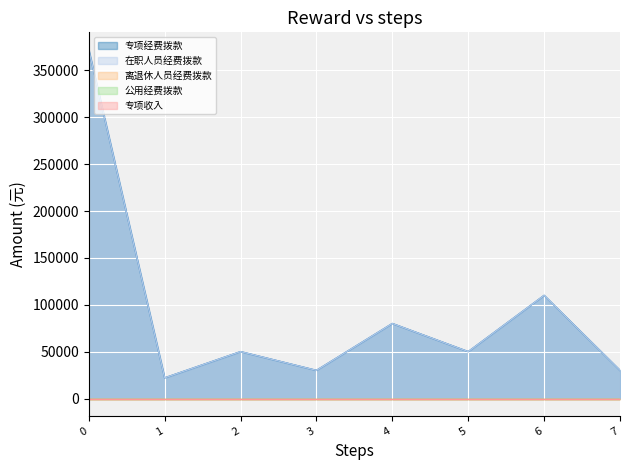

Reading left to right, transcribe all the data shown in this chart.

专项经费拨款: 合计=372000	库房水电、安全防护费=22000	数字档案馆带宽提速=50000	档案文献、征集编研=30000	档案事业管理经费=80000	防虫防霉药物=50000	库房运行费=110000	重点档案抢救和保护费=30000
在职人员经费拨款: 合计=372000	库房水电、安全防护费=22000	数字档案馆带宽提速=50000	档案文献、征集编研=30000	档案事业管理经费=80000	防虫防霉药物=50000	库房运行费=110000	重点档案抢救和保护费=30000
离退休人员经费拨款: 合计=0	库房水电、安全防护费=0	数字档案馆带宽提速=0	档案文献、征集编研=0	档案事业管理经费=0	防虫防霉药物=0	库房运行费=0	重点档案抢救和保护费=0
公用经费拨款: 合计=0	库房水电、安全防护费=0	数字档案馆带宽提速=0	档案文献、征集编研=0	档案事业管理经费=0	防虫防霉药物=0	库房运行费=0	重点档案抢救和保护费=0
专项收入: 合计=0	库房水电、安全防护费=0	数字档案馆带宽提速=0	档案文献、征集编研=0	档案事业管理经费=0	防虫防霉药物=0	库房运行费=0	重点档案抢救和保护费=0